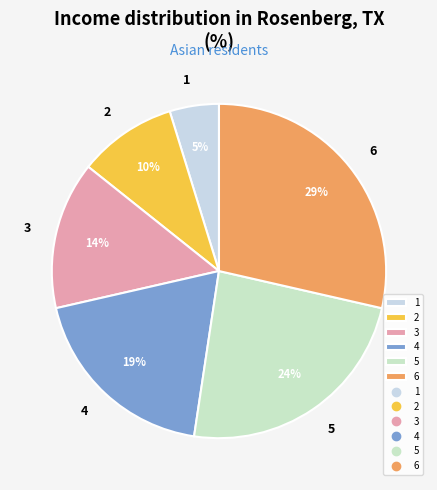

Do 4 and 5 together represent more than half of the pie?

No